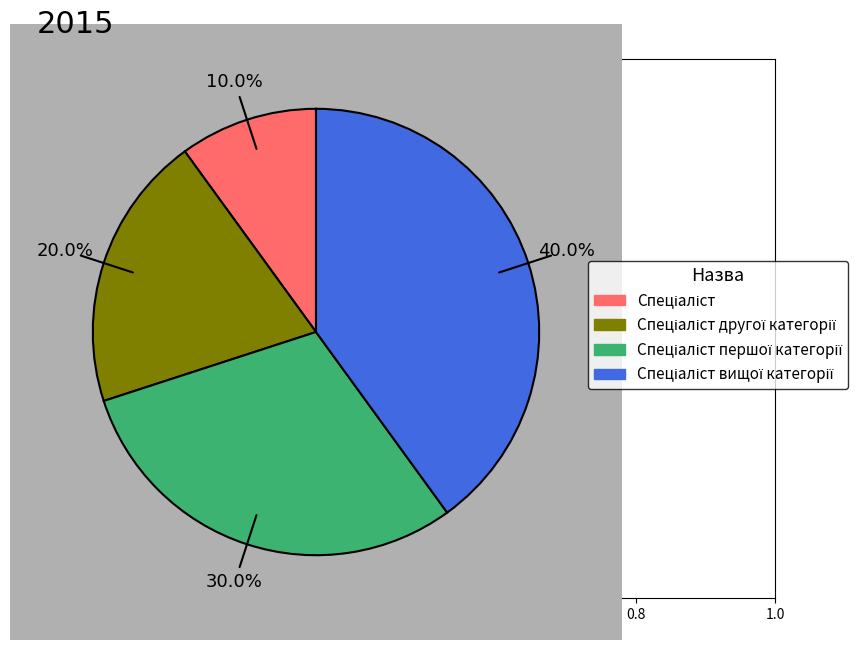

Is there any slice that represents more than half of the pie?

No